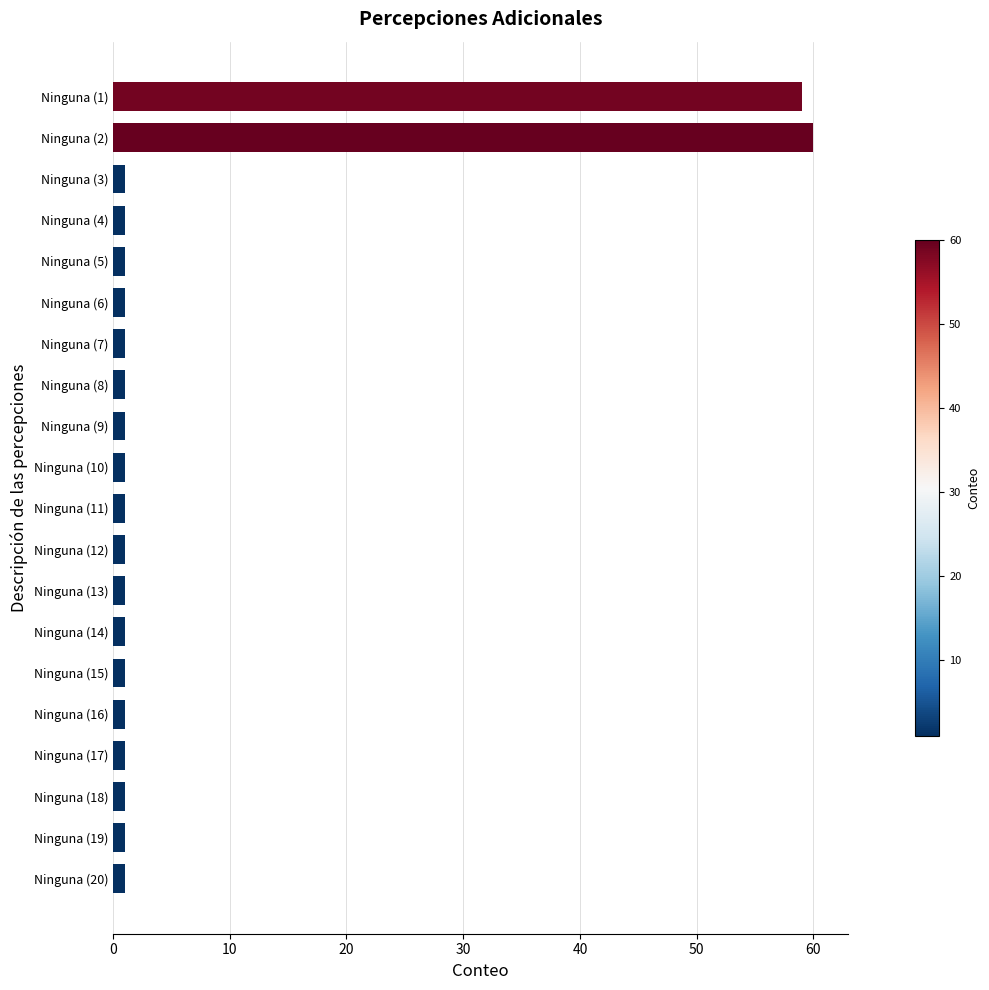

What is the maximum value shown in the chart?

60